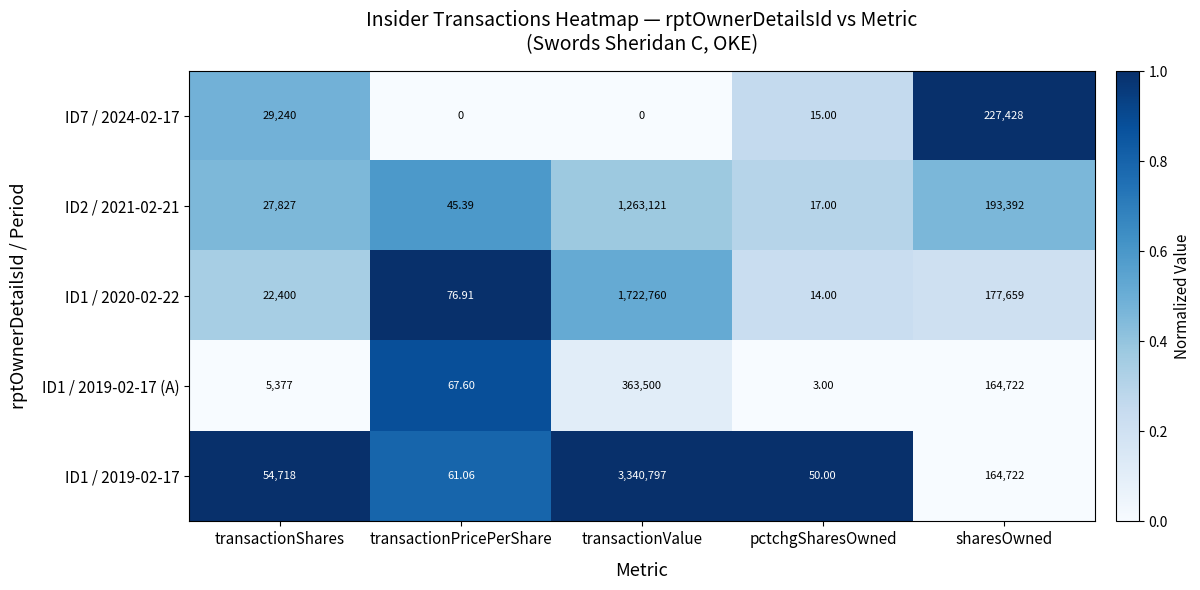

At which category does the chart reach its peak across all series?

transactionValue